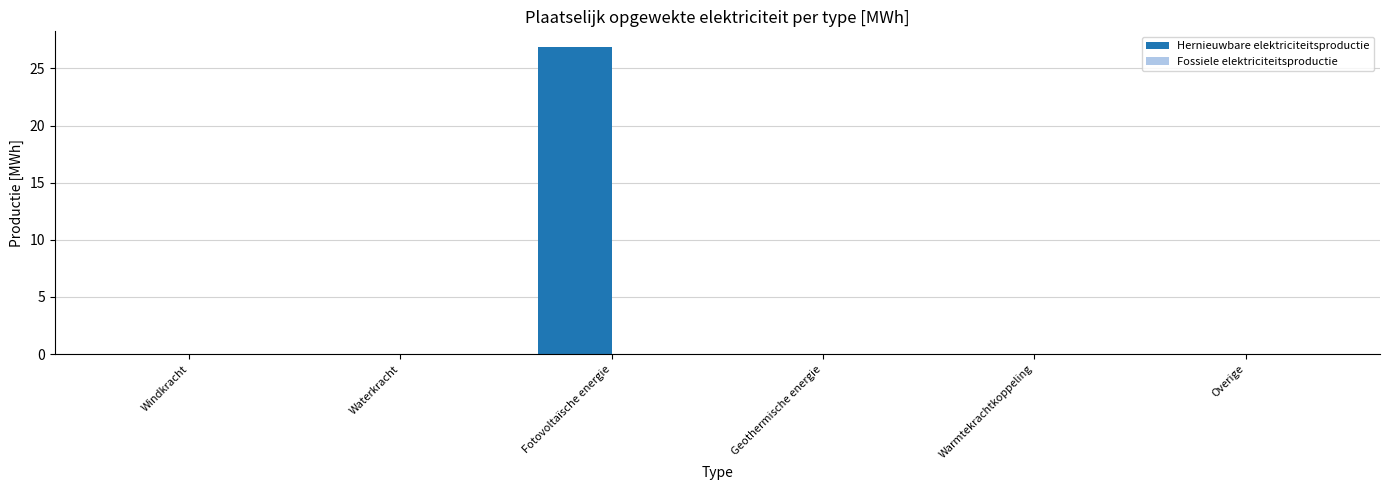

Which label corresponds to the largest value in the chart?

Fotovoltaïsche energie